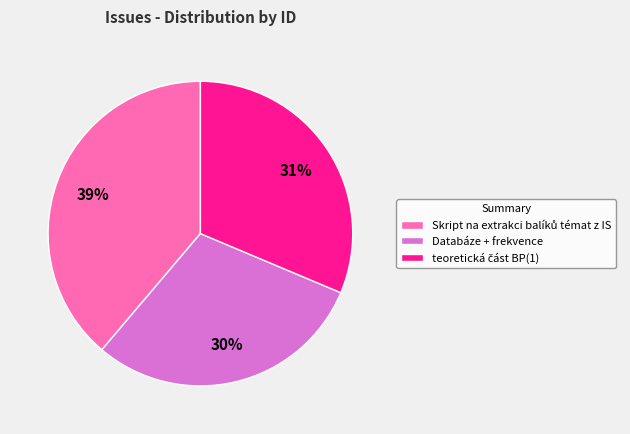

Does any single category account for the majority?

No